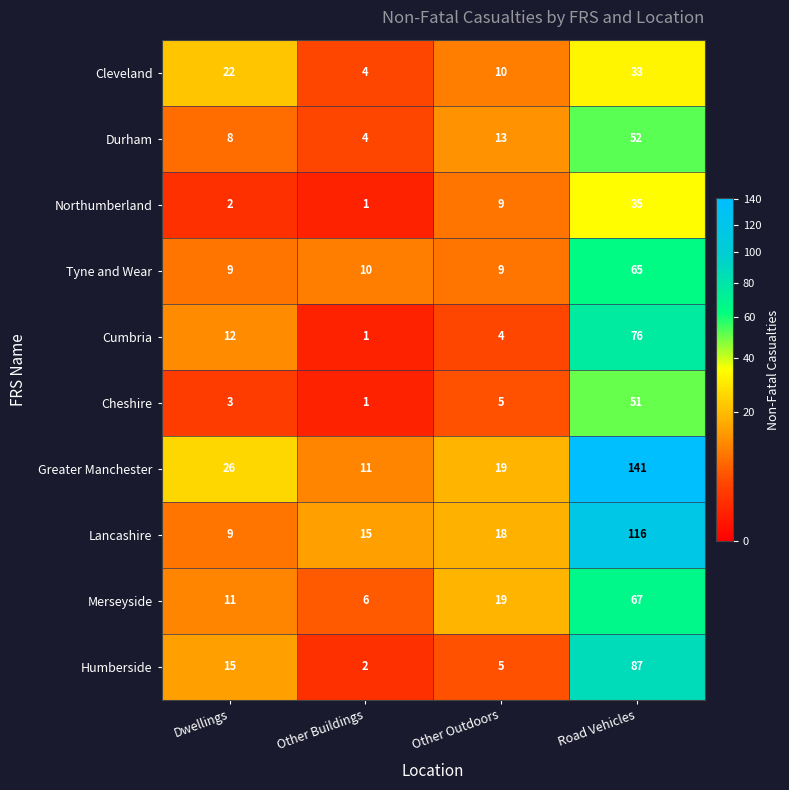

What is the spread (max minus min) of values at Other Buildings?

14